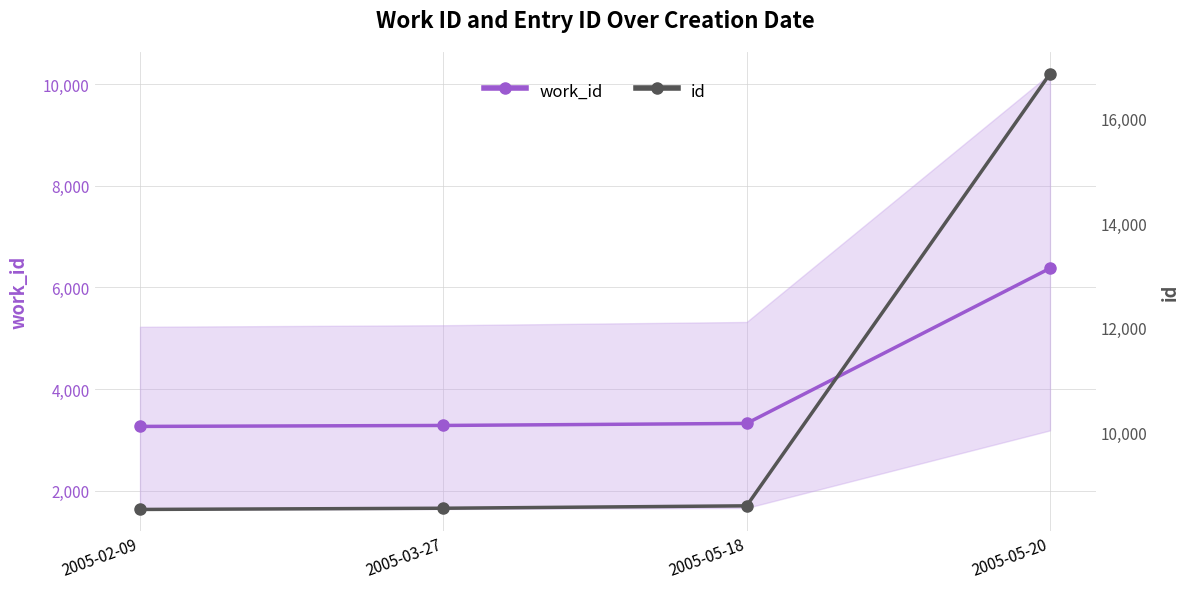

How many values in the id series are below 8593?

2